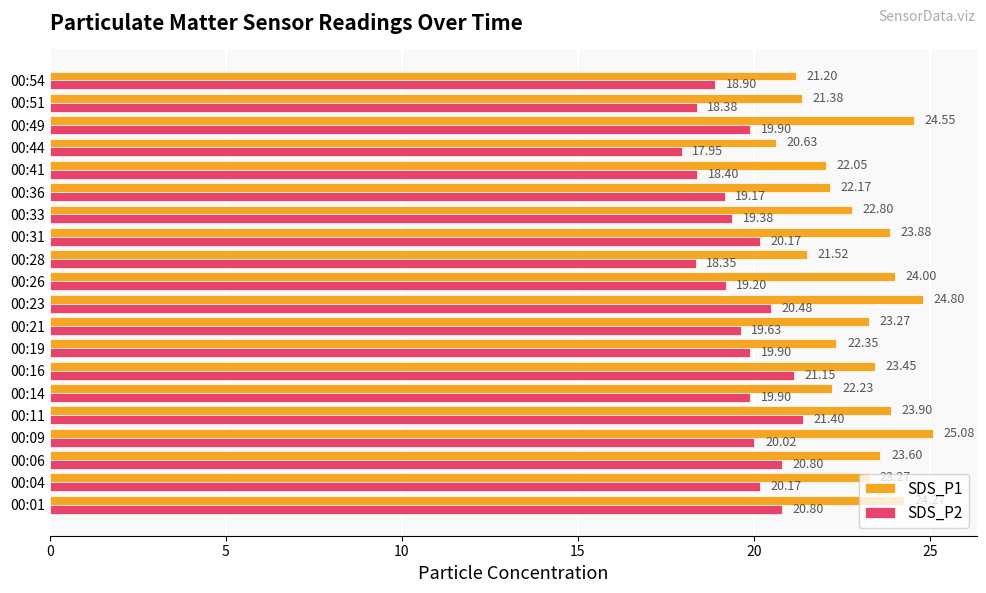

Which series changed the most between 00:04 and 00:33?

SDS_P2